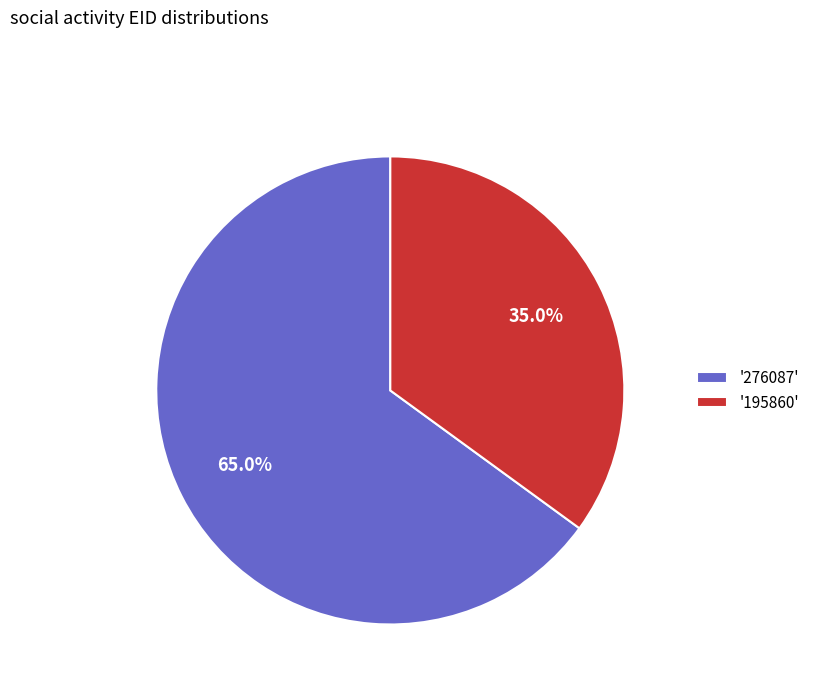

Rank the categories by value from highest to lowest.

'276087', '195860'